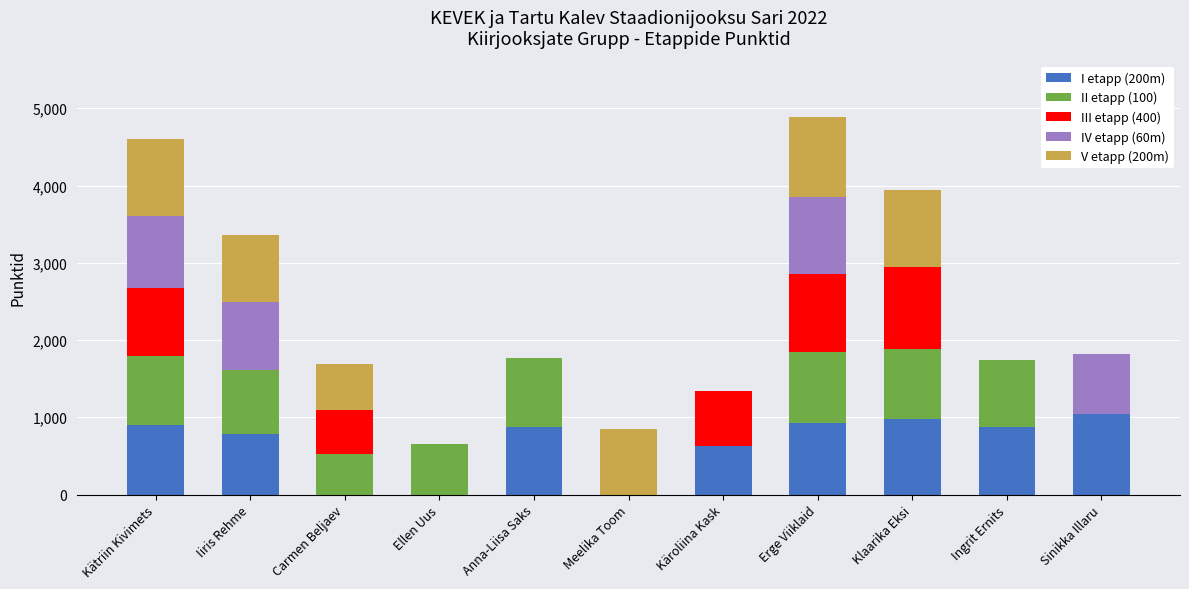

How many series are shown in this chart?

5